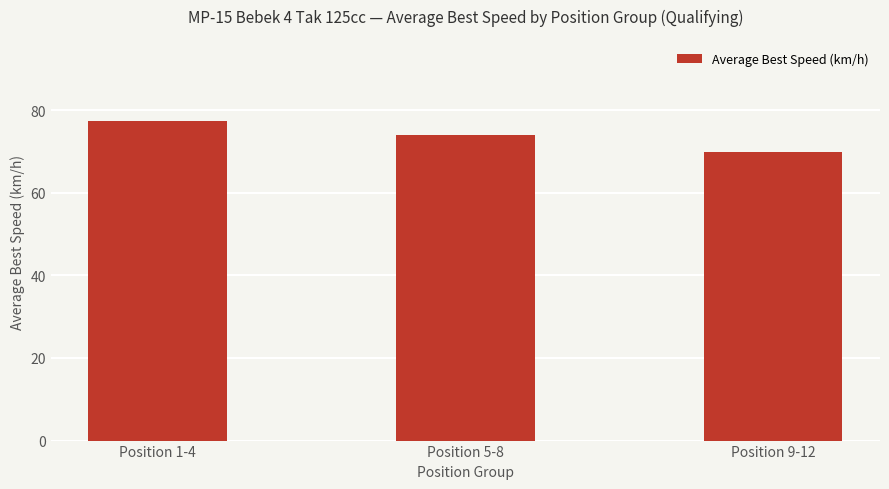

Reading left to right, list all the values displayed in this chart.

77.3	73.9	69.9